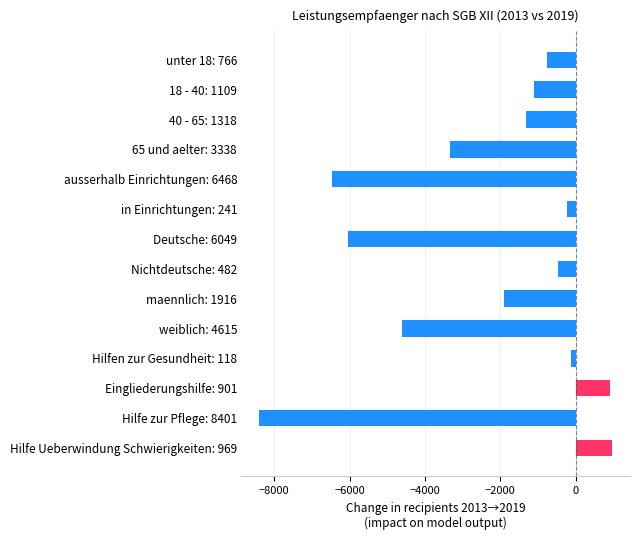

Reading top to bottom, extract all data points from this chart.

-766	-1109	-1318	-3338	-6468	-241	-6049	-482	-1916	-4615	-118	901	-8401	969